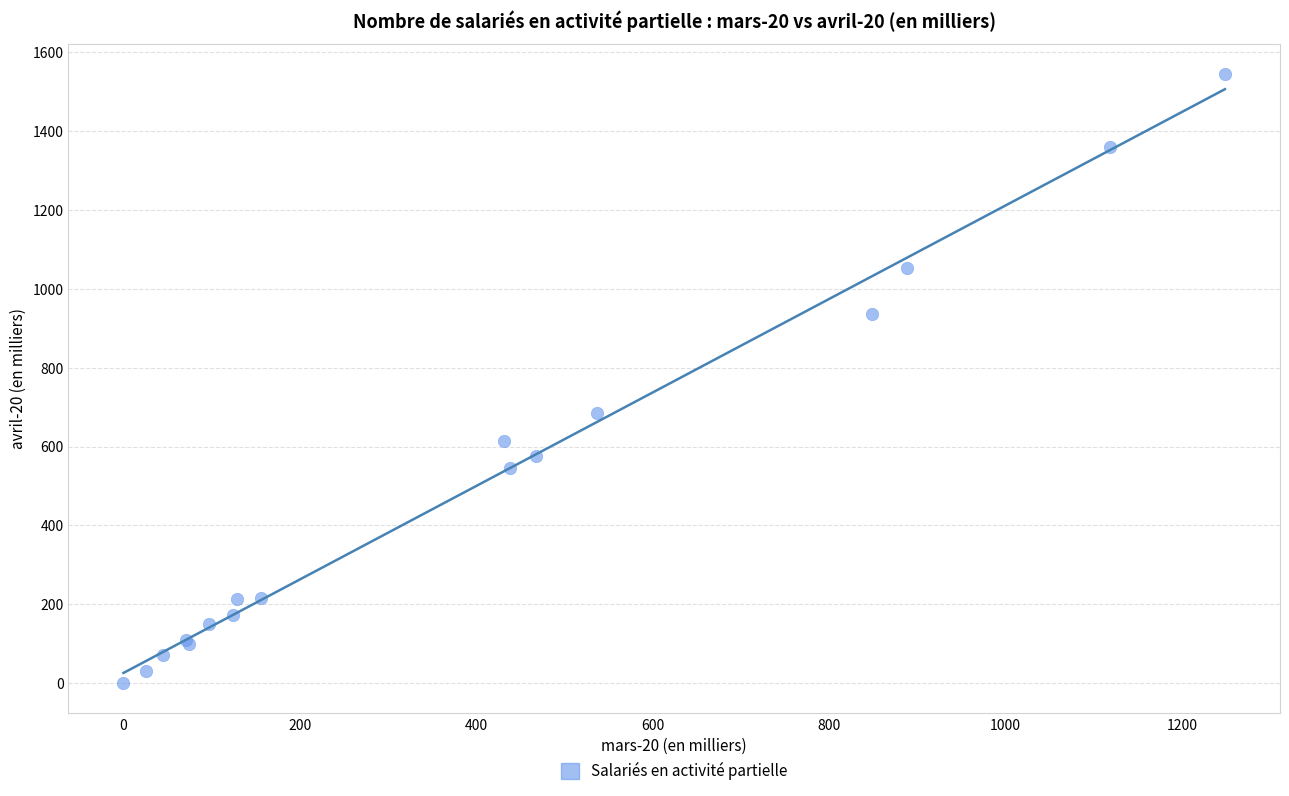

What Y value in the scatter plot is closest to 772?

686.2